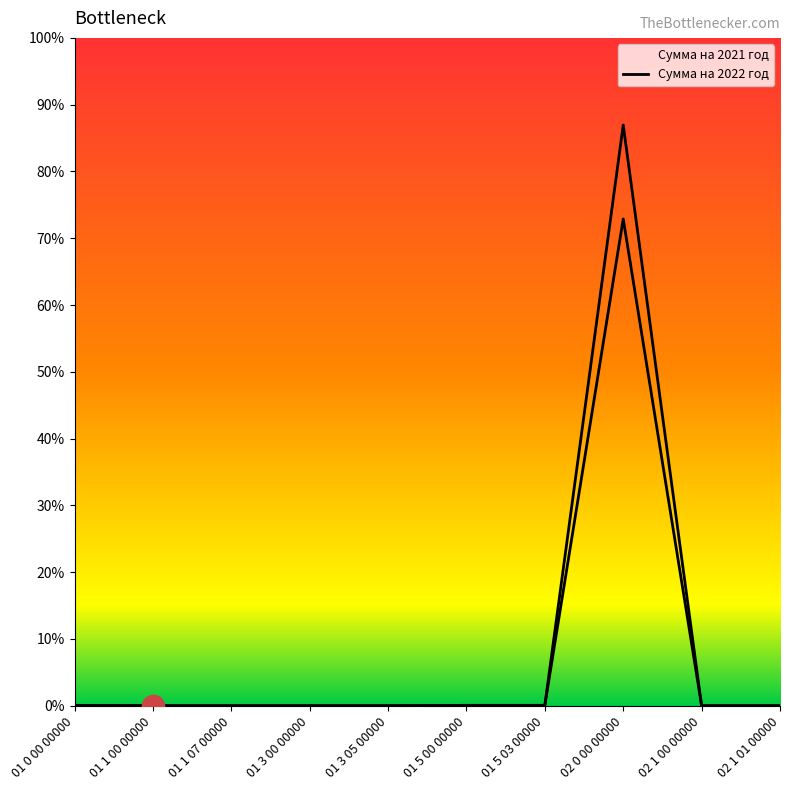

Which series changed the most between 01 1 07 00000 and 01 5 03 00000?

Сумма на 2021 год